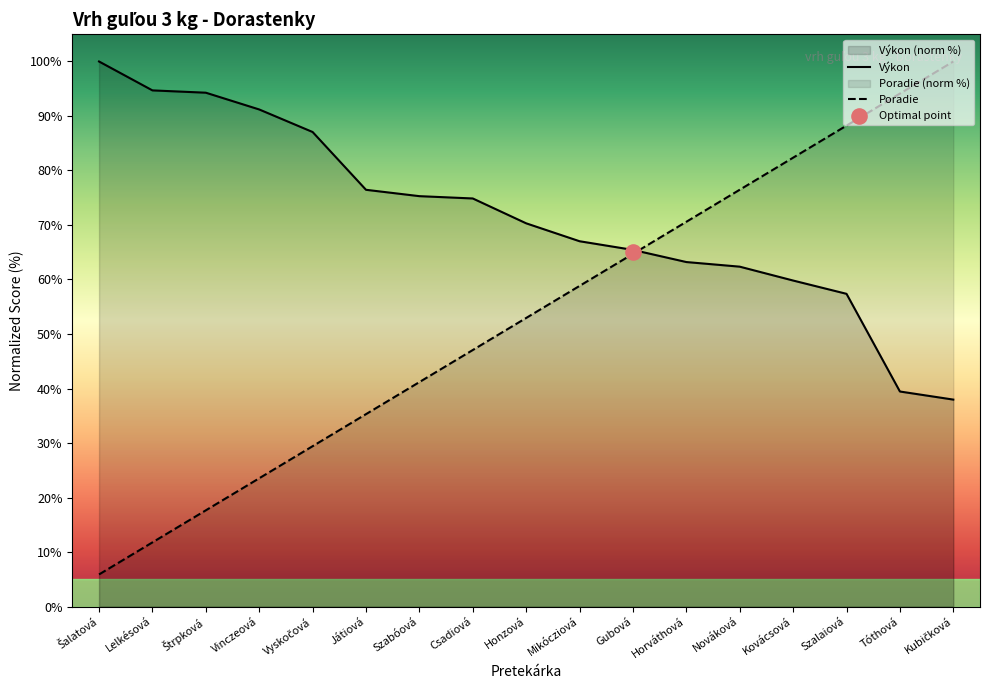

Which series has the largest total across all categories?

Výkon